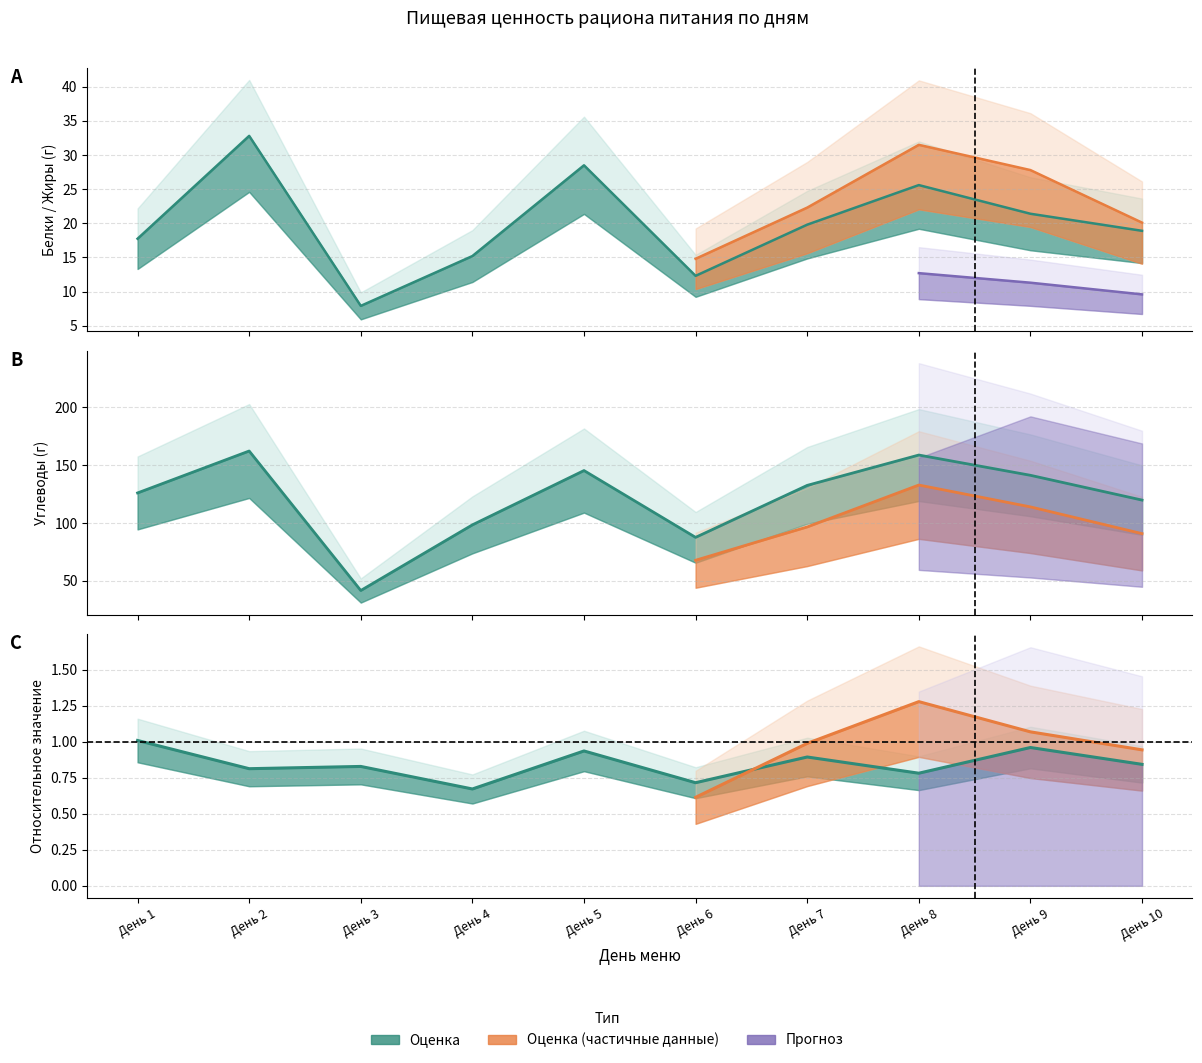

True or false: Белки (Б) and Кальций Ca (мг) cross at least once.

False